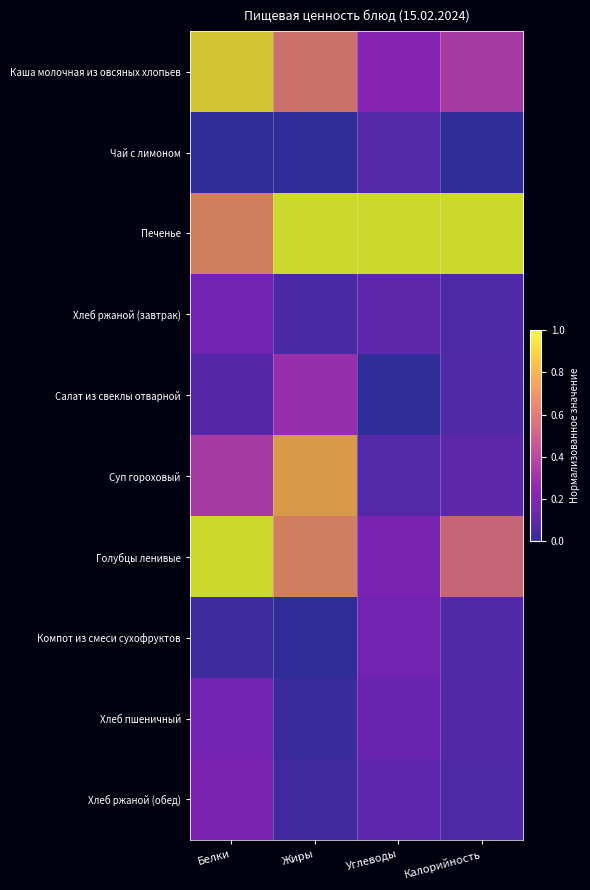

Rank the categories by Суп гороховый value from lowest to highest.

Углеводы, Калорийность, Белки, Жиры